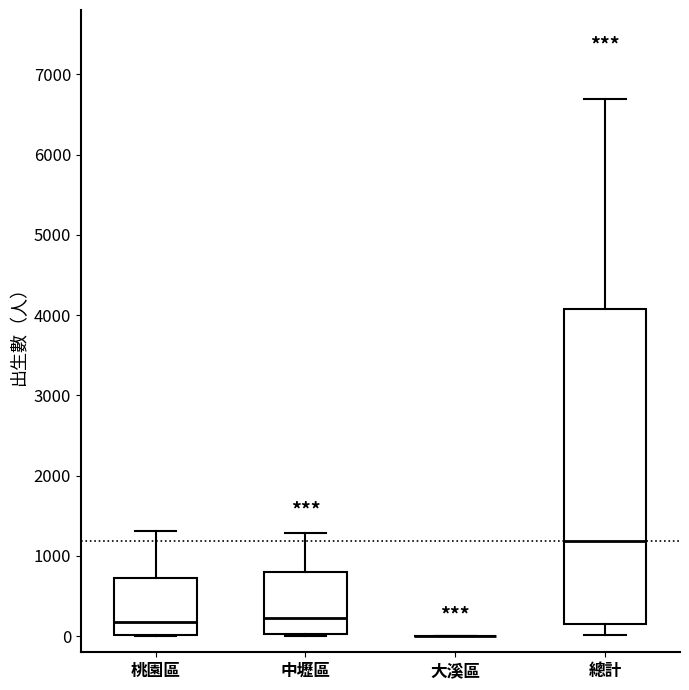

Where is the lower edge of the box for 中壢區 on the y-axis? The values are not printed on the chart, so give them approximately, as read against the axis.

0